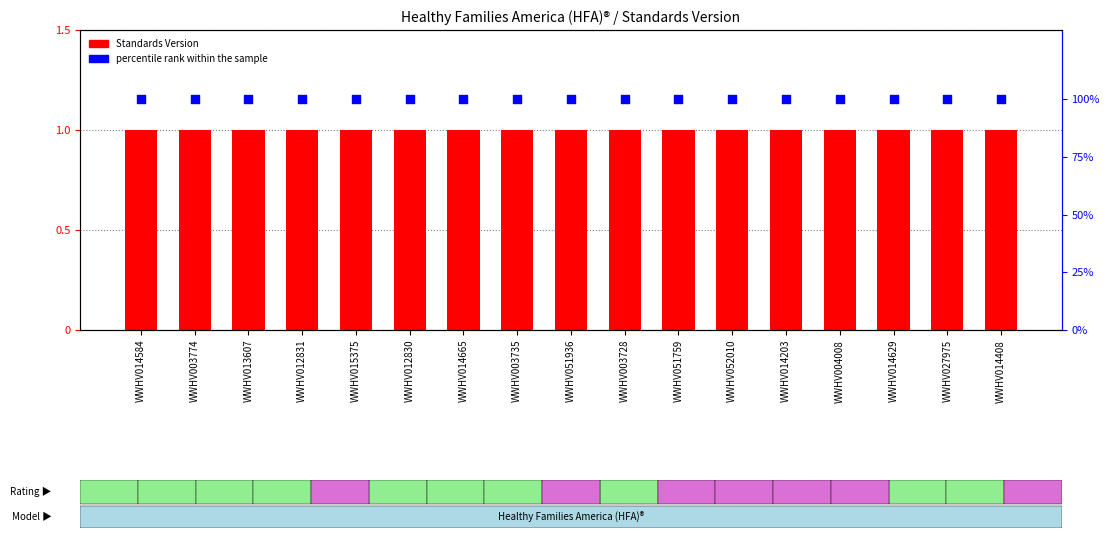

Which series reaches the maximum Y coordinate?

percentile rank within the sample